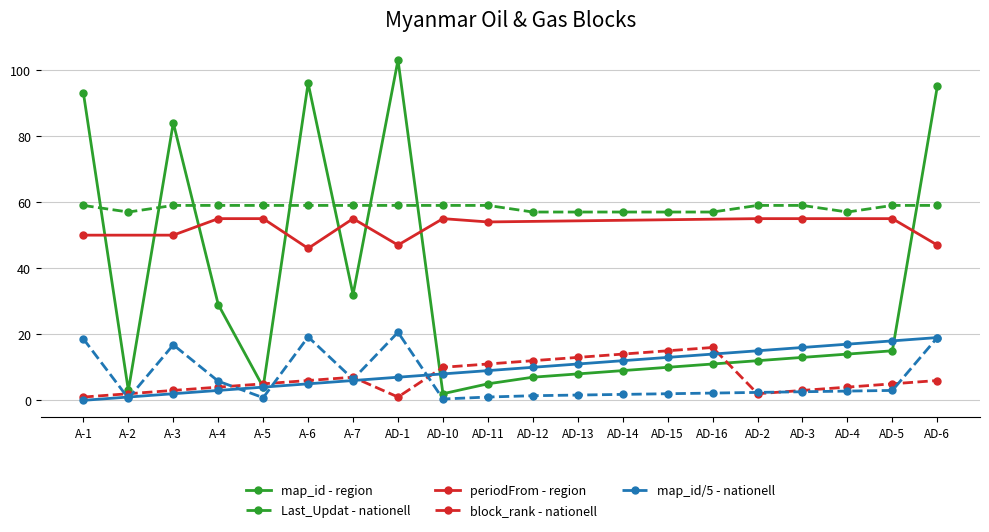

Which series has the largest range (max minus min)?

map_id